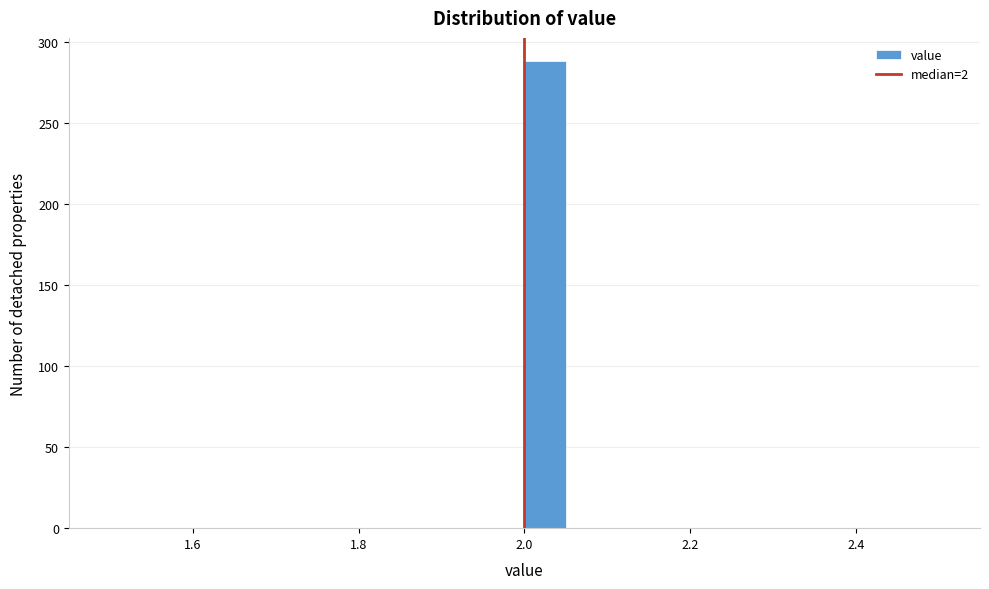

Around what value on the x-axis is the tallest bar? Give the approximate position of its centre, as read against the axis.

2.02